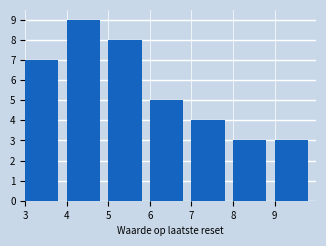

Reading left to right, list every bar in this chart as the range it spans on the x-axis followed by its height. The values are not printed on the chart, so give them approximately, as read against the axis.

3 to 4: 7
4 to 5: 9
5 to 6: 8
6 to 7: 5
7 to 8: 4
8 to 9: 3
9 to 10: 3